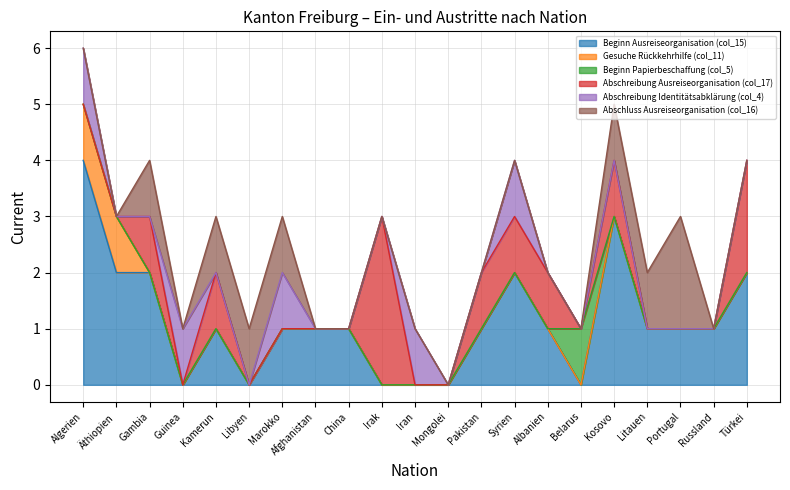

What is the value of the Beginn Papierbeschaffung (col_5) point at the 16th from the left?

1